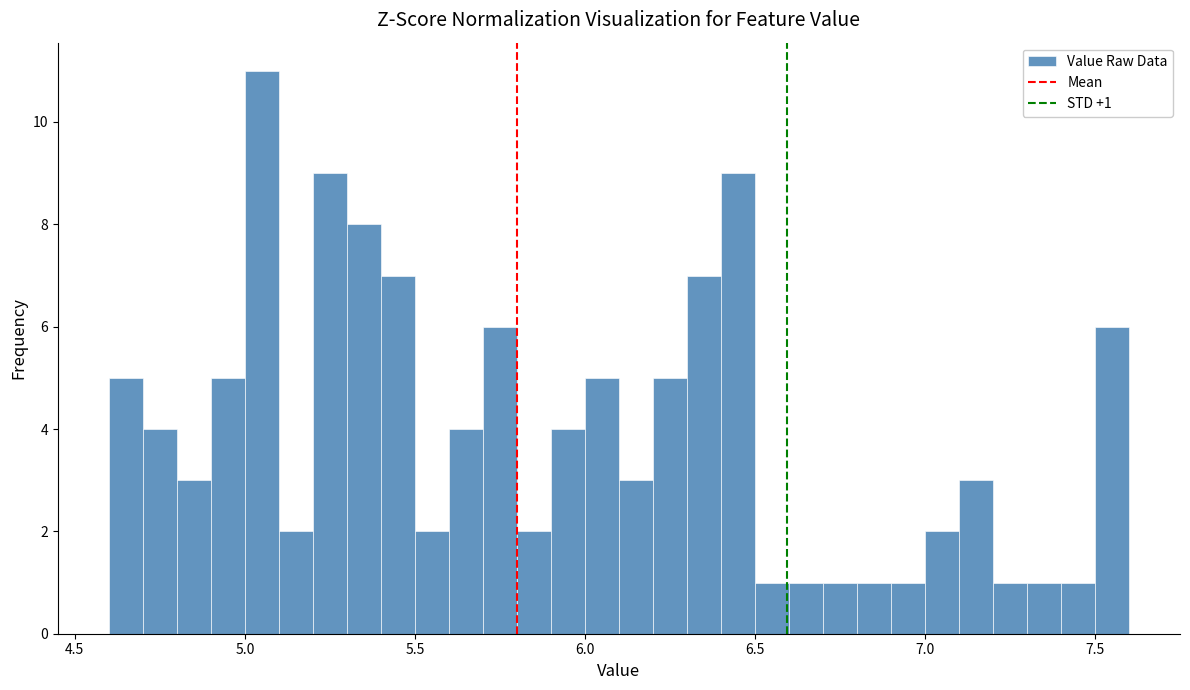

Read against the x-axis, roughly where is the centre of the tallest bar?

5.05